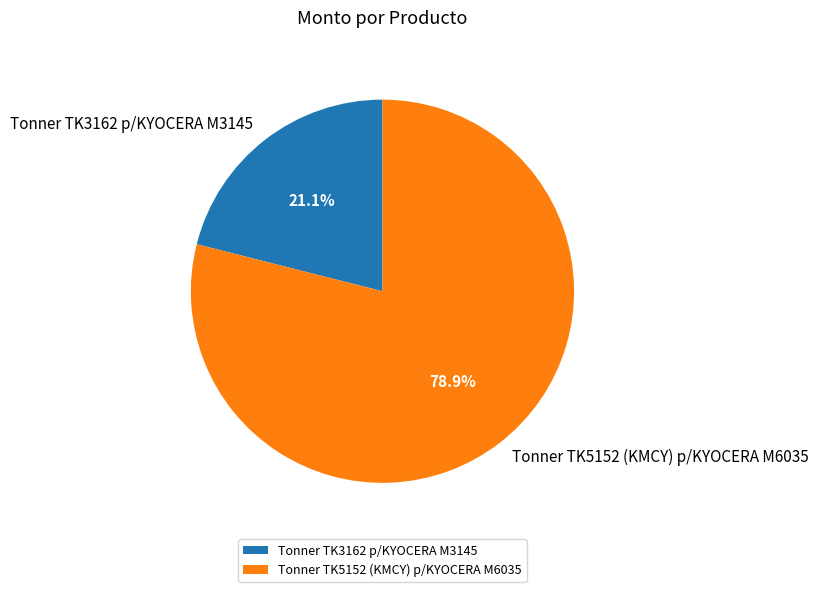

How many slices are in this pie chart?

2